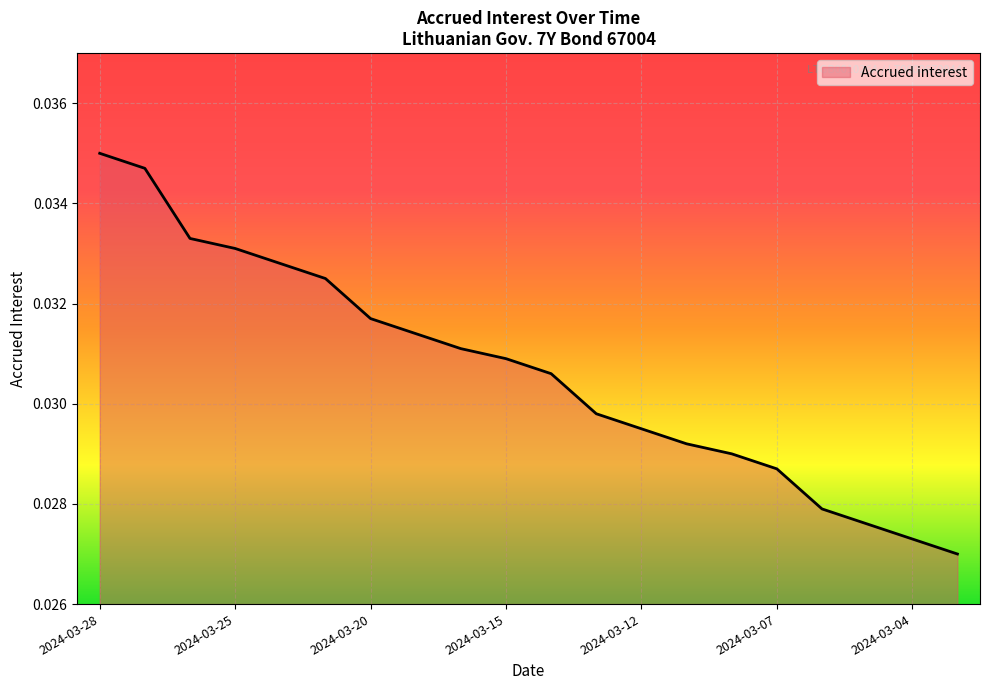

Does the chart have visible grid lines?

Yes